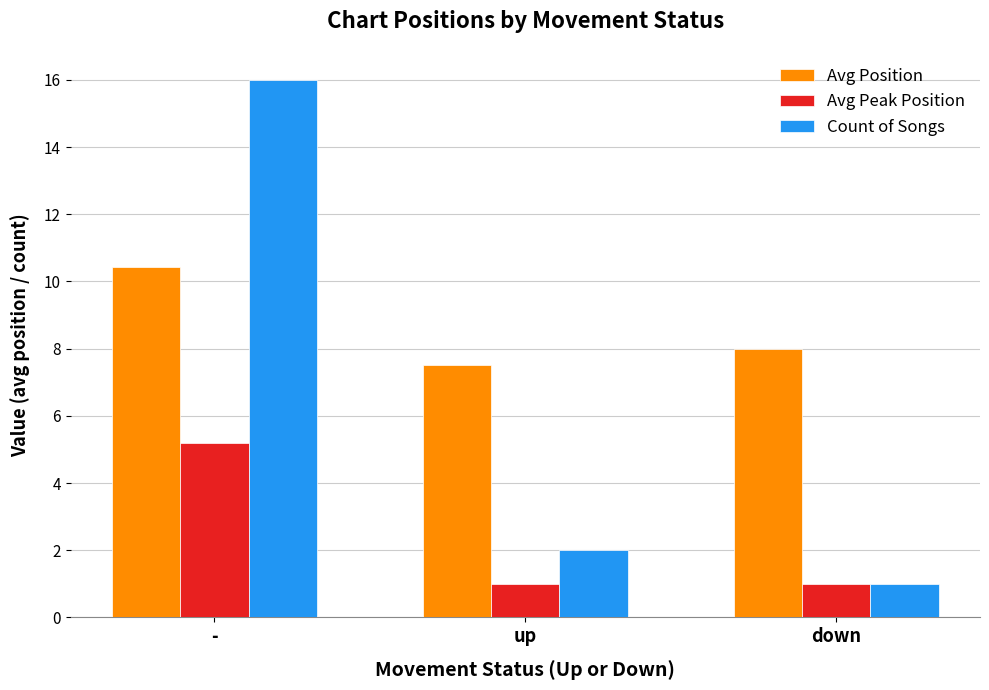

What is the label of the 1st bar from the right?

down